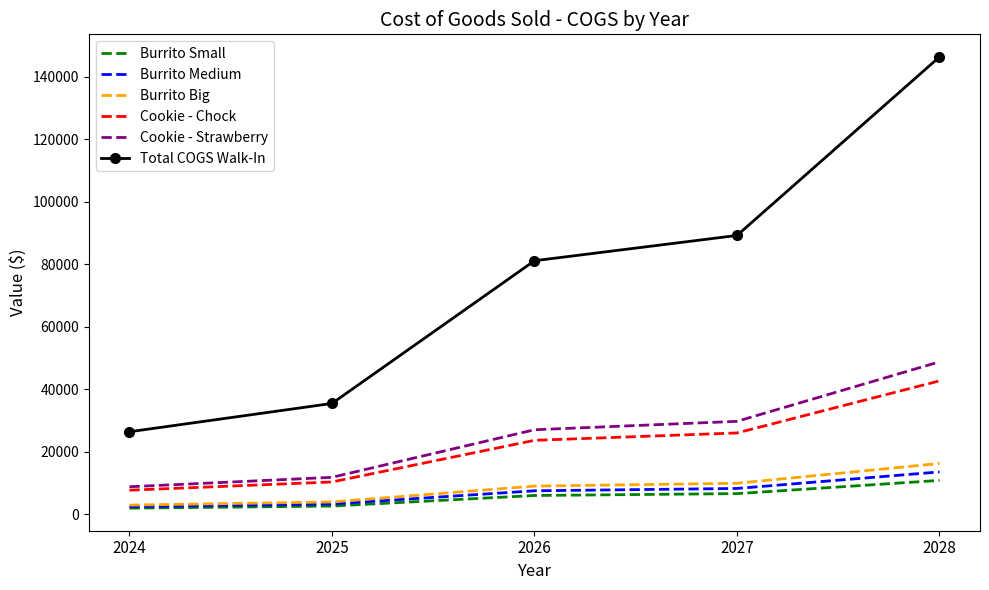

List the labels in order of Cookie - Chock value, largest first.

2028, 2027, 2026, 2025, 2024